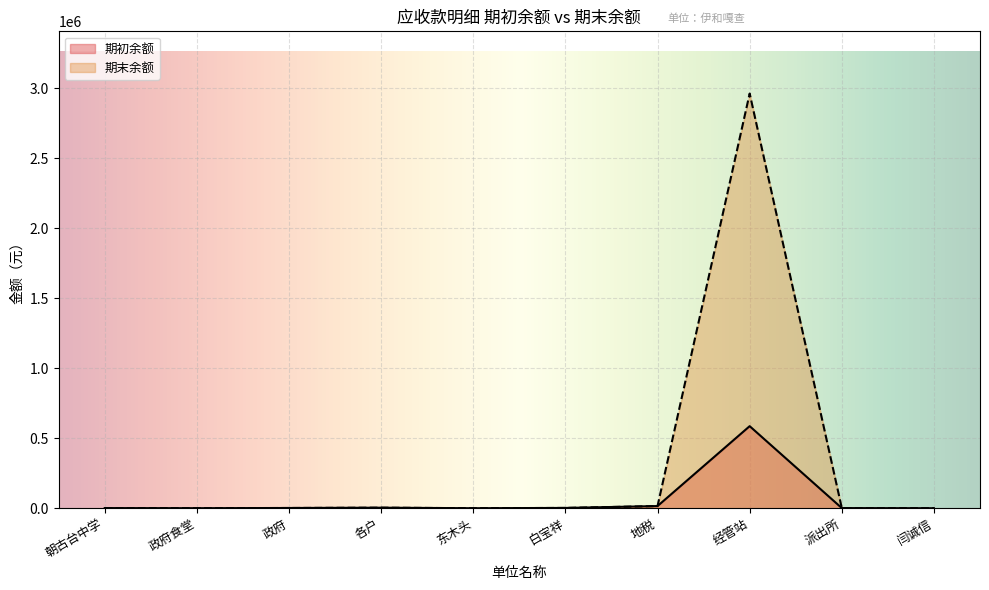

Which series has the widest spread of values?

期末余额